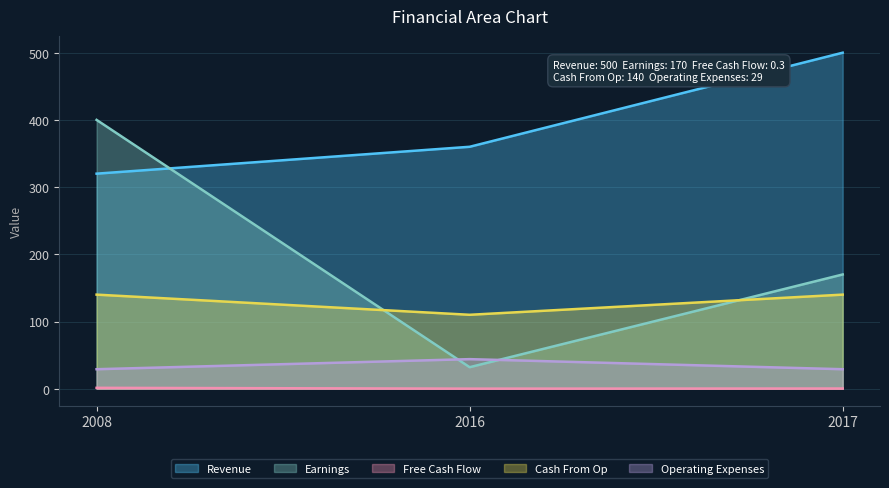

Which has a higher value, 2017 or 2008?

2017